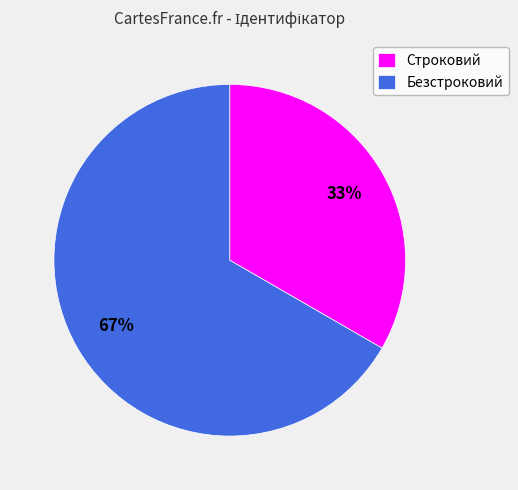

Combined, do Безстроковий and Строковий account for over 50%?

Yes